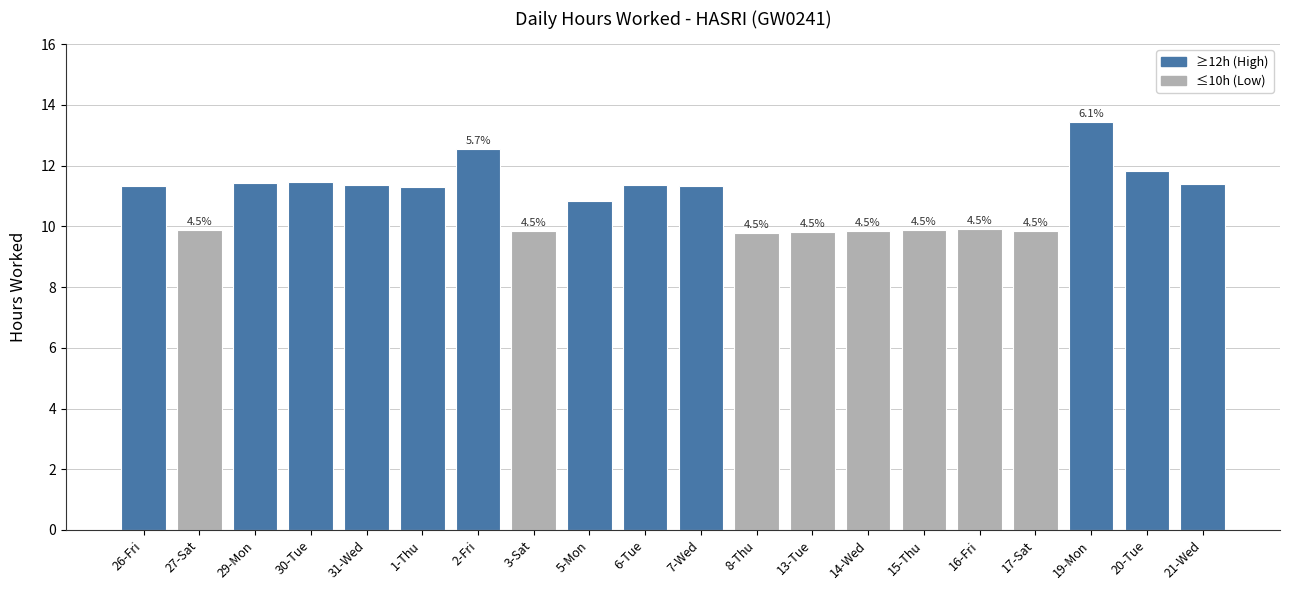

How many bars are there in total?

20